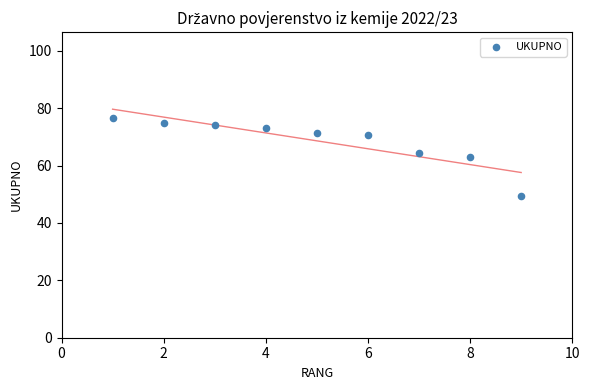

What is the average Y value?

68.6